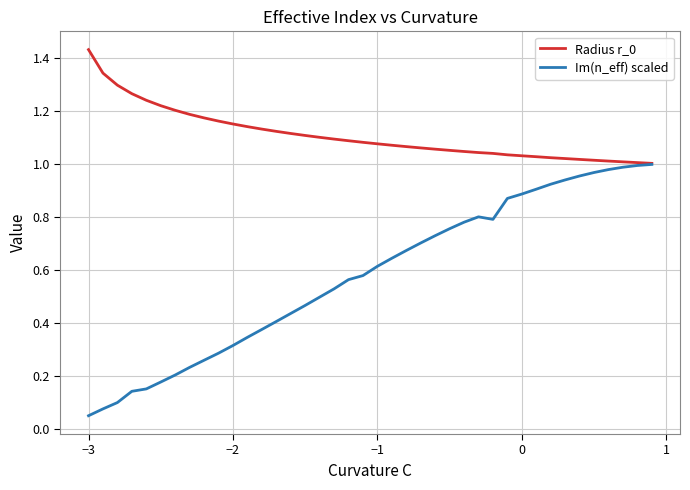

Which series has the largest range (max minus min)?

Im(n_eff) scaled